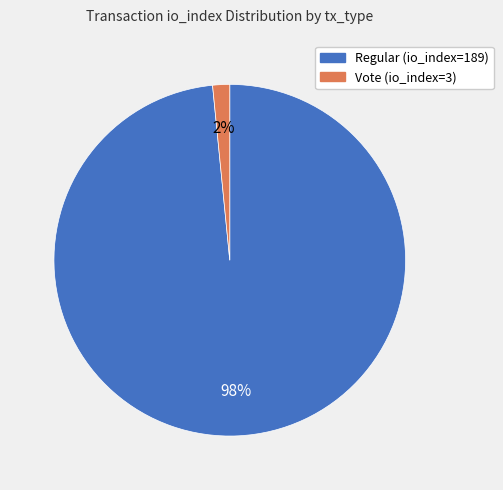

Between Regular (io_index=189) and Vote (io_index=3), which is larger?

Regular (io_index=189)